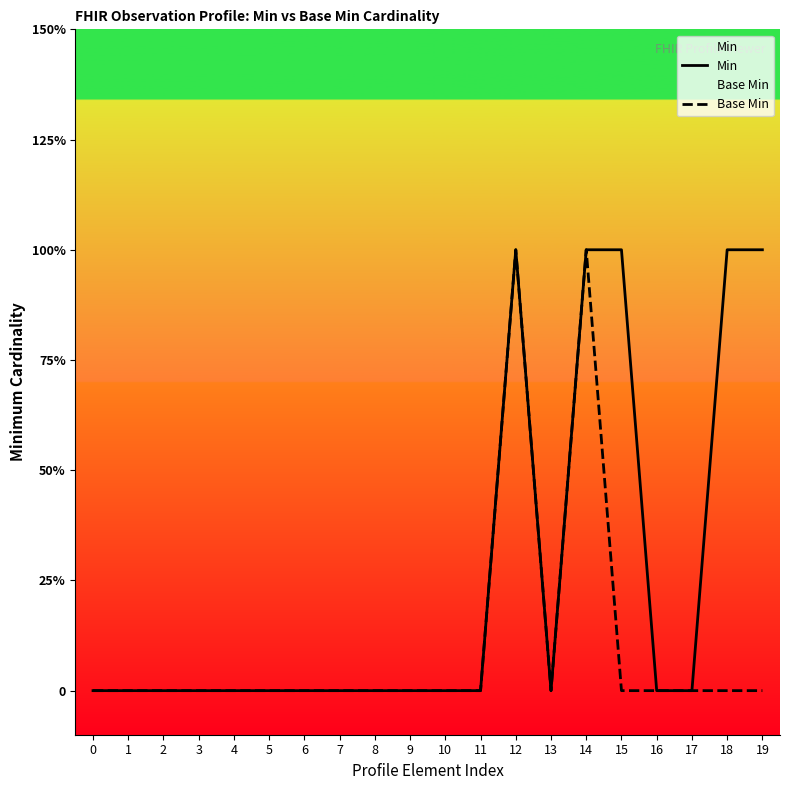

Reading left to right, extract all data points from this chart.

Min: 0	0	0	0	0	0	0	0	0	0	0	0	1	0	1	1	0	0	1	1
Base Min: 0	0	0	0	0	0	0	0	0	0	0	0	1	0	1	0	0	0	0	0